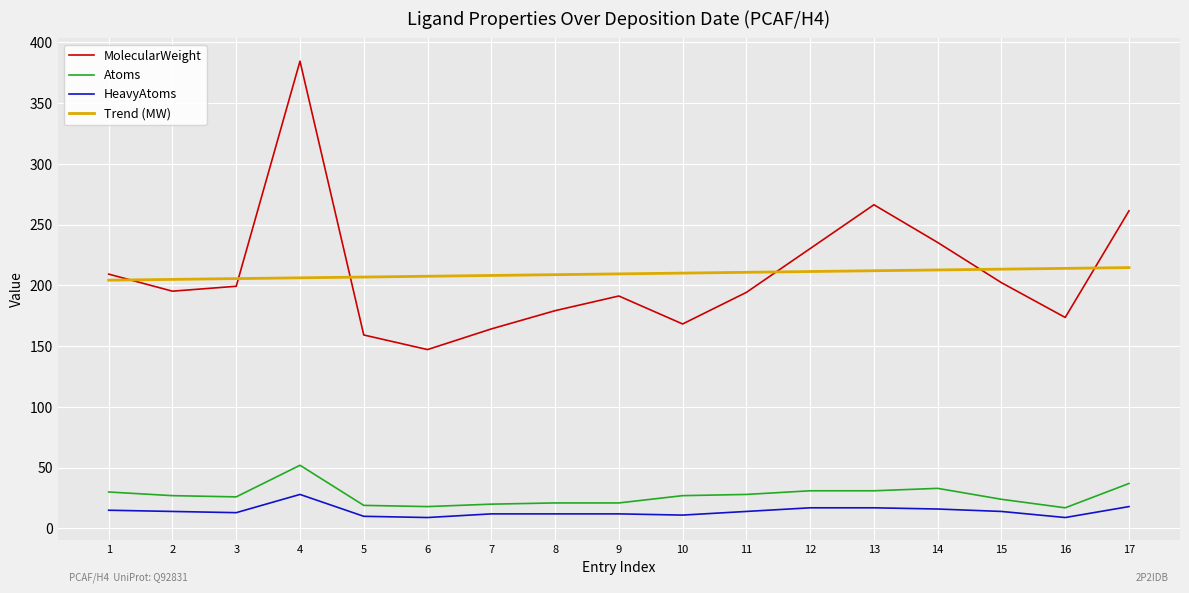

What is the difference between the maximum and second lowest values in the Trend (MW) series?

9.7